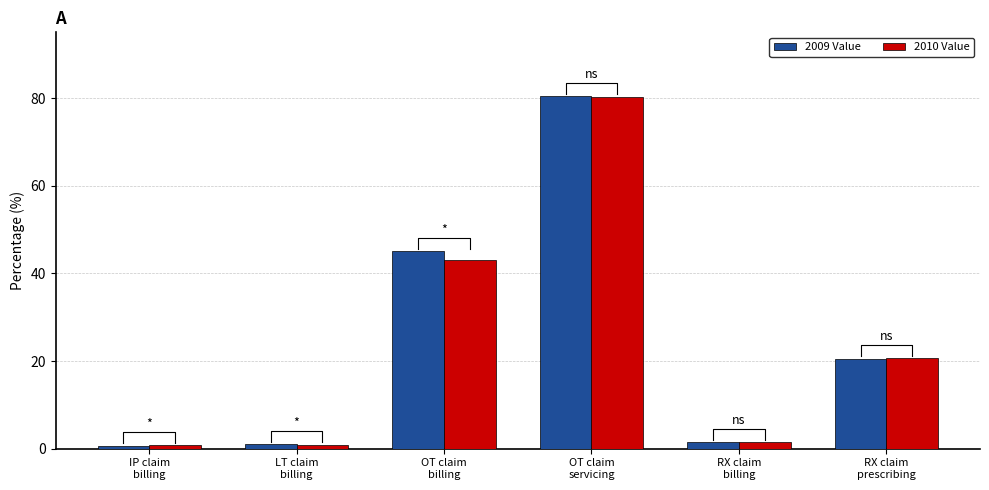

Reading right to left, what are all the values shown in this chart?

2009 Value: 20.5	1.6	80.5	45.0	1.0	0.7
2010 Value: 20.8	1.5	80.2	43.1	0.9	0.8